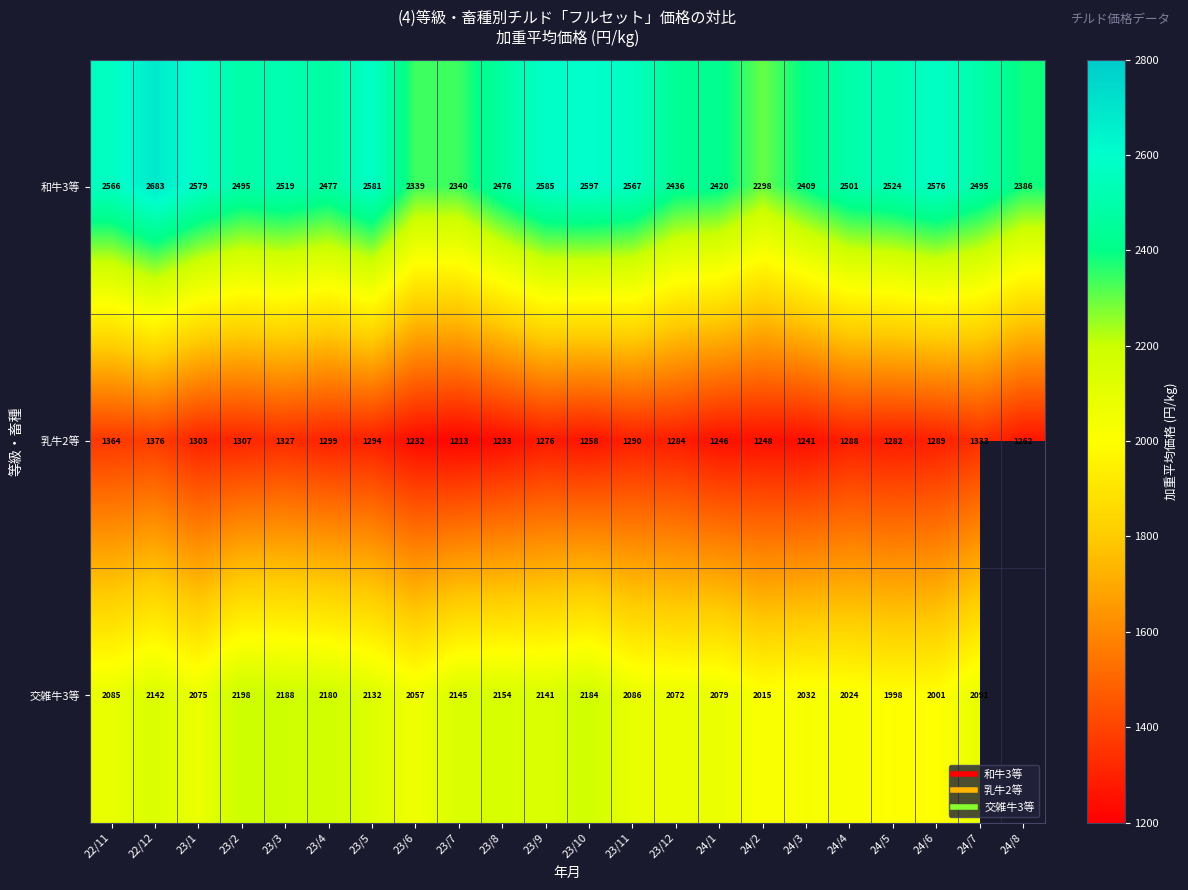

How many series are shown in this chart?

3